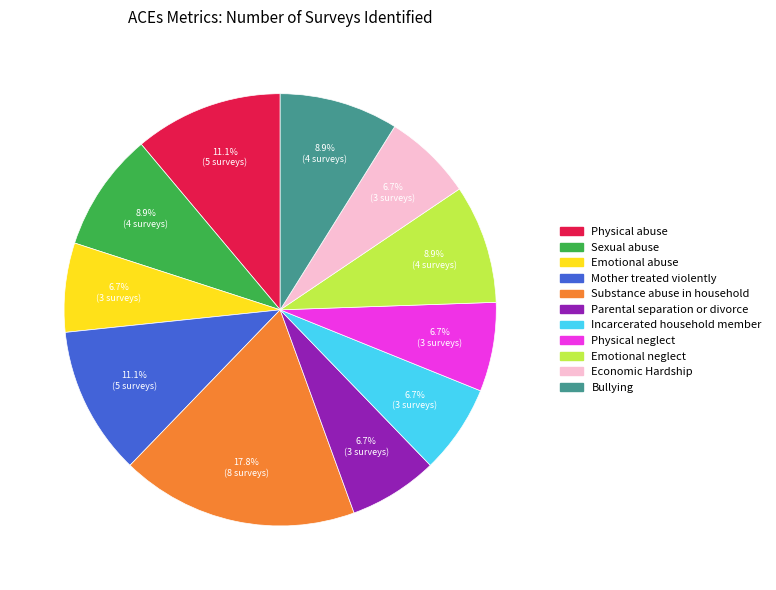

Which slice is the largest?

Substance abuse in household